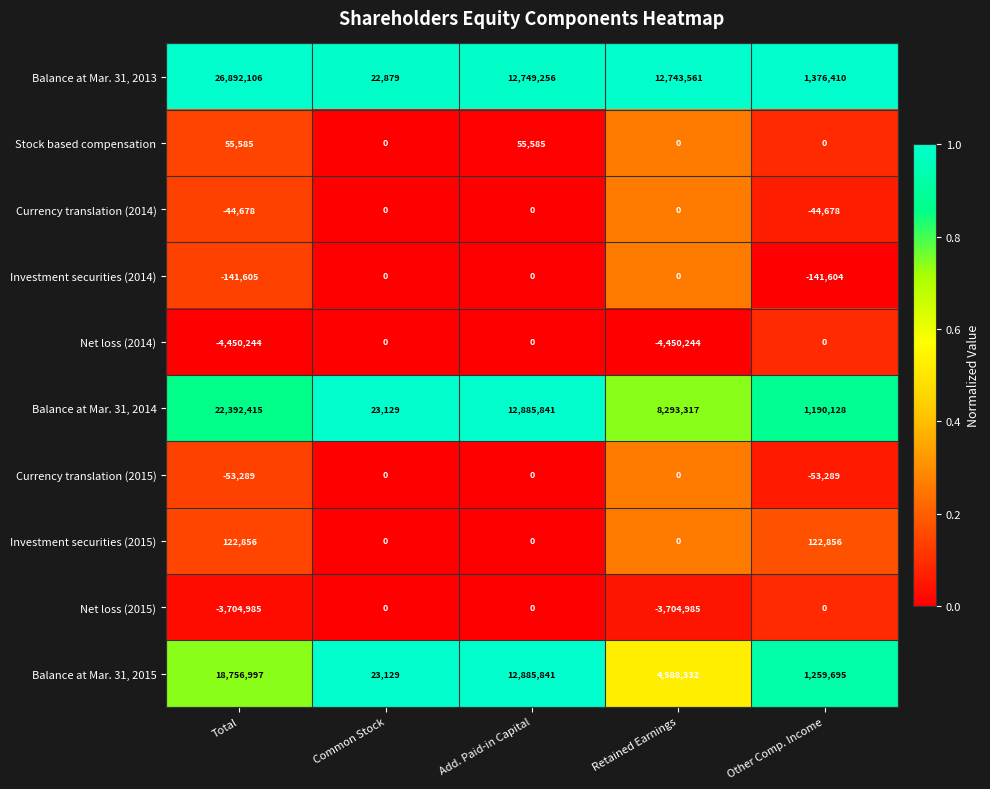

Count the number of data series in this chart.

10